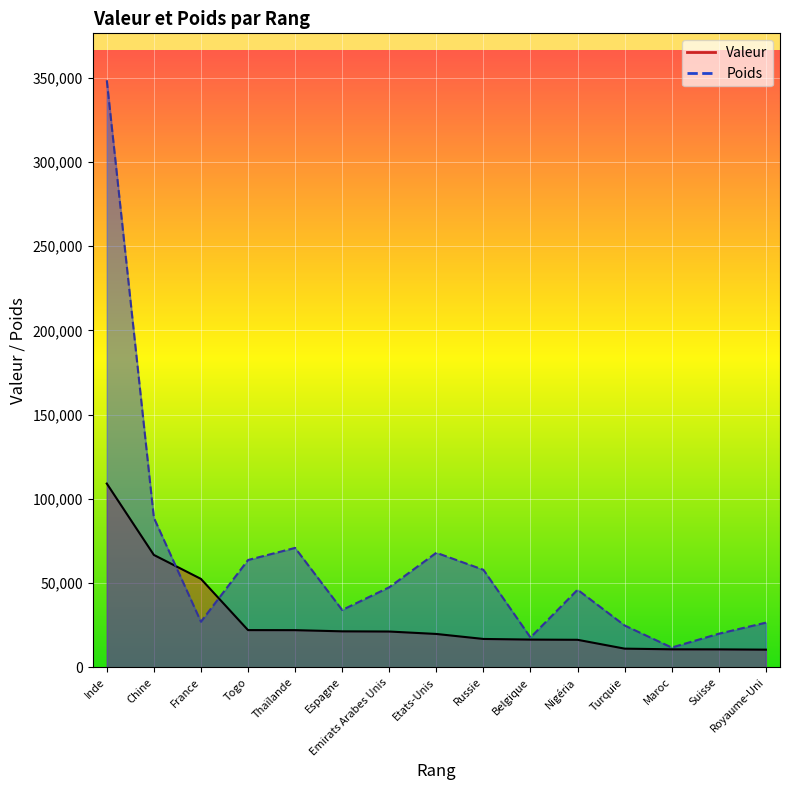

Reading left to right, extract all data points from this chart.

Valeur: 109104.0	66719.1	52490.4	22081.0	22052.3	21353.1	21237.0	19793.8	16828.9	16454.4	16327.5	11073.9	10672.3	10642.2	10471.6
Poids: 348578.0	88803.5	27050.9	63712.3	70902.8	34025.6	47533.9	68019.7	57895.4	17701.0	46068.7	24832.6	11722.1	19934.5	26510.0